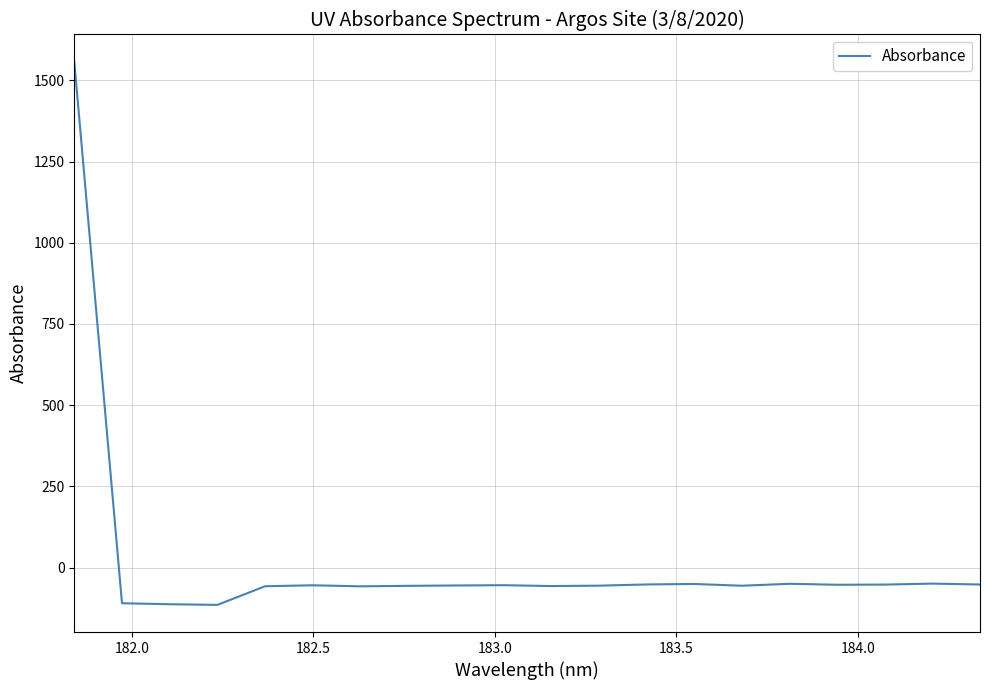

What is the difference between the maximum and minimum values?

1672.3